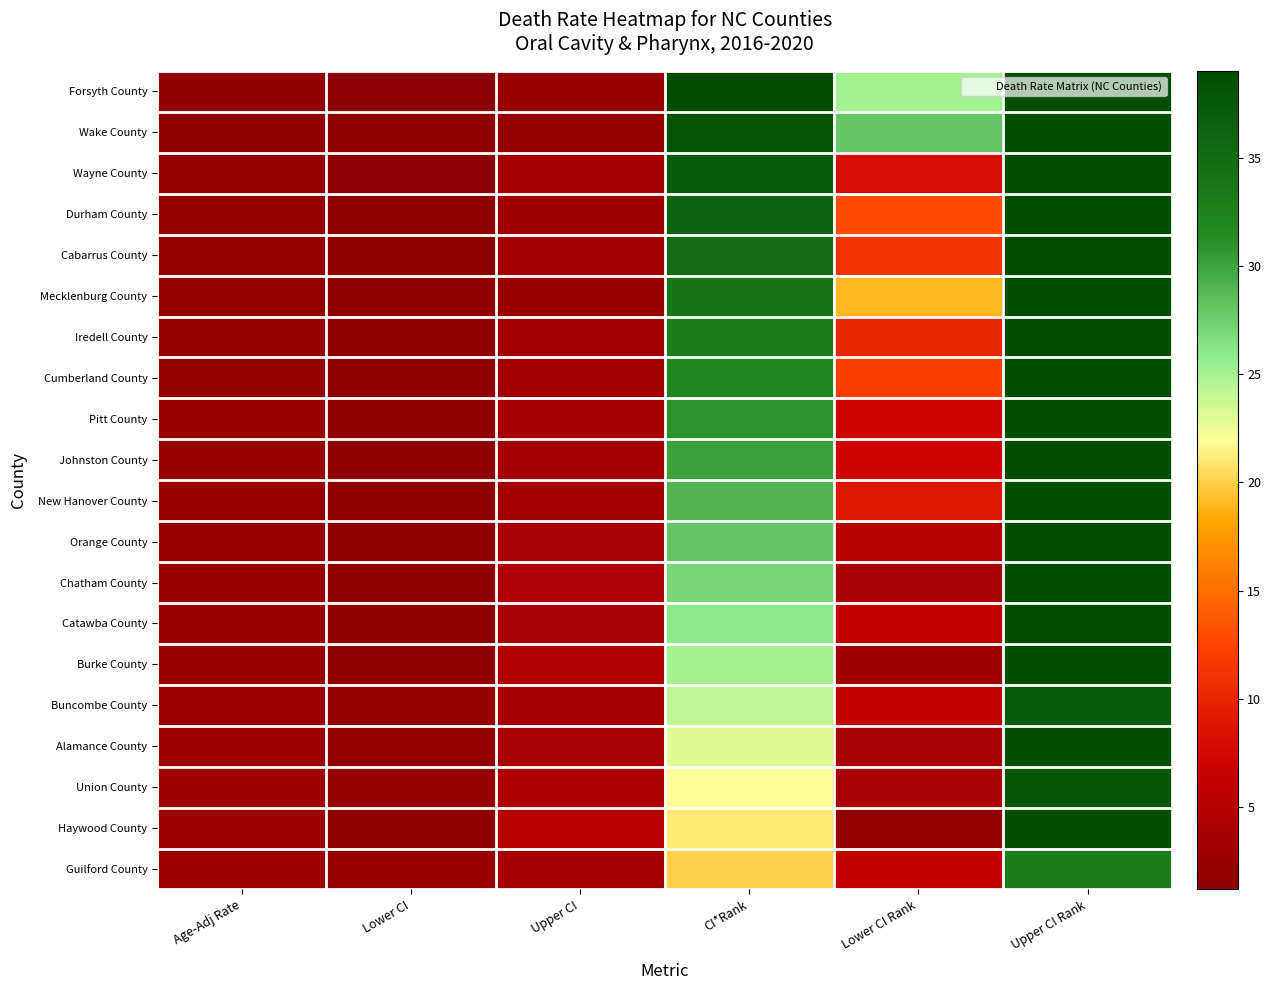

Which series changed the most between Lower CI Rank and Upper CI Rank?

Haywood County